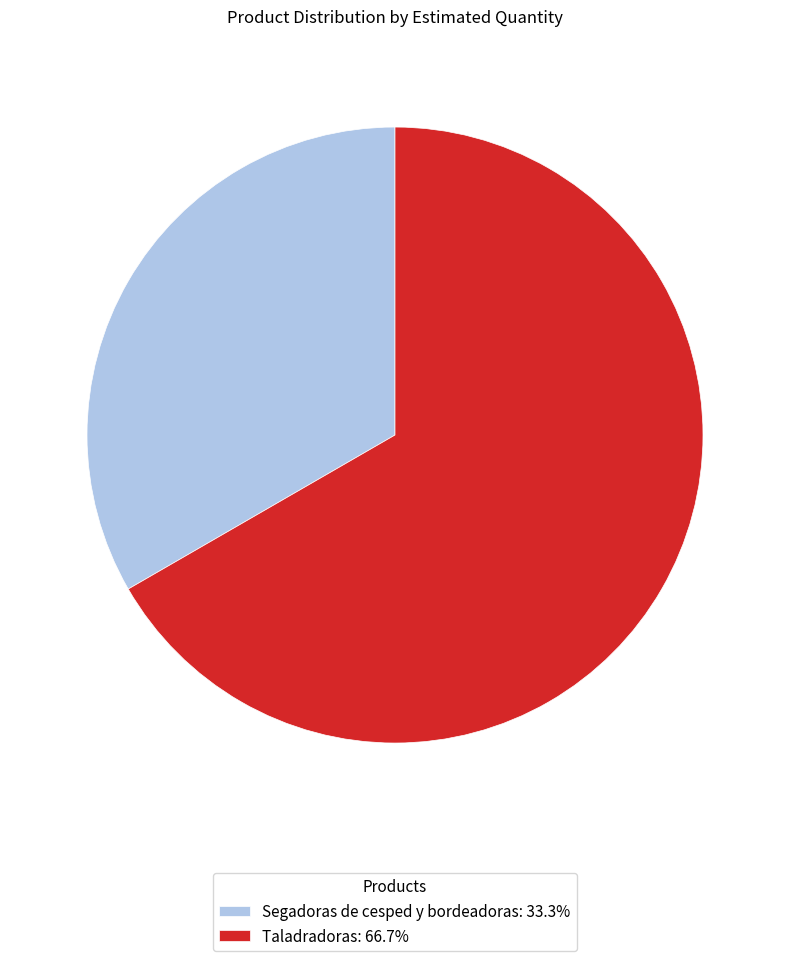

True or false: Taladradoras accounts for 67% of the total.

True